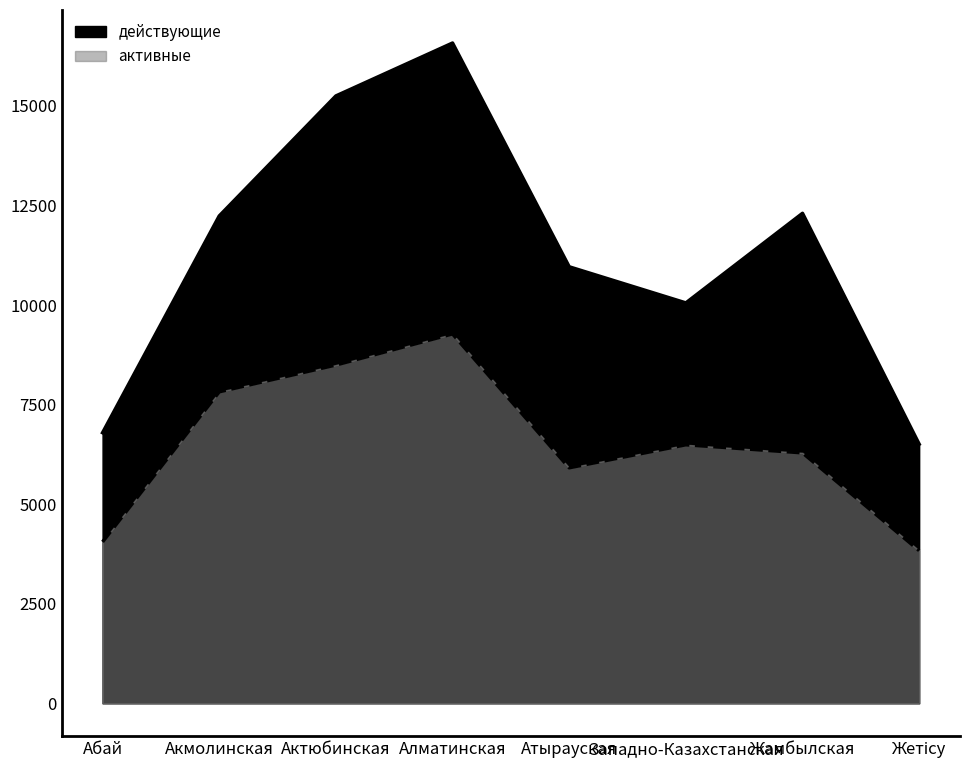

What is the label of the 6th point from the right?

Актюбинская